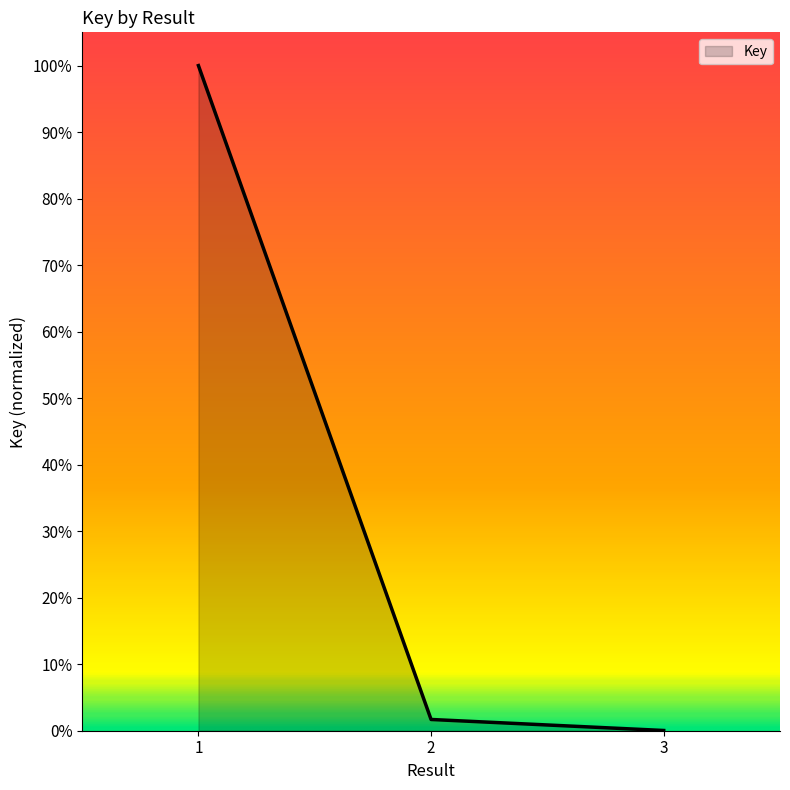

Is this an area chart (filled region under the line)?

Yes